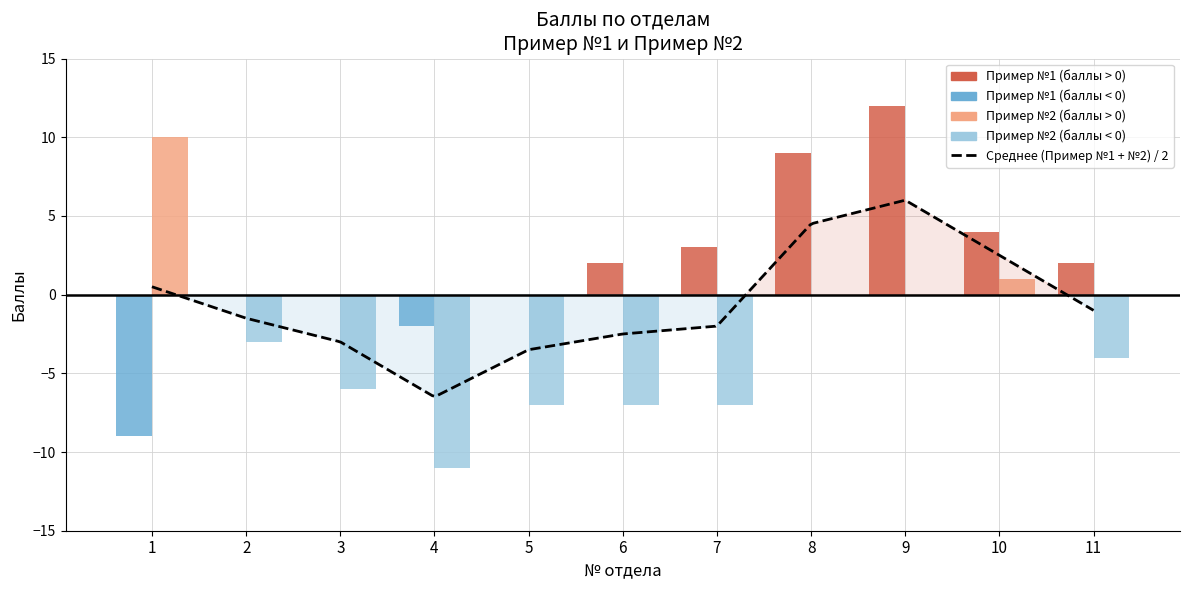

True or false: Пример №1 баллы has a value of 0 at 5.

True